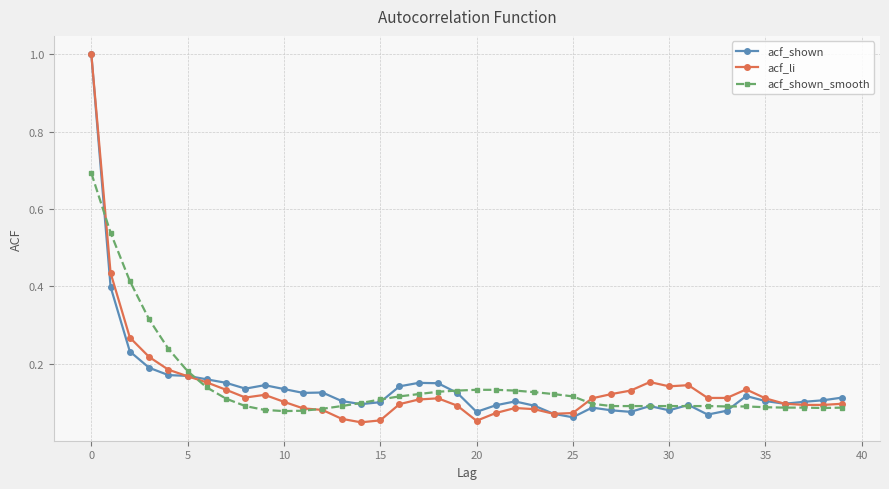

What is the maximum value for acf_shown?

1.0